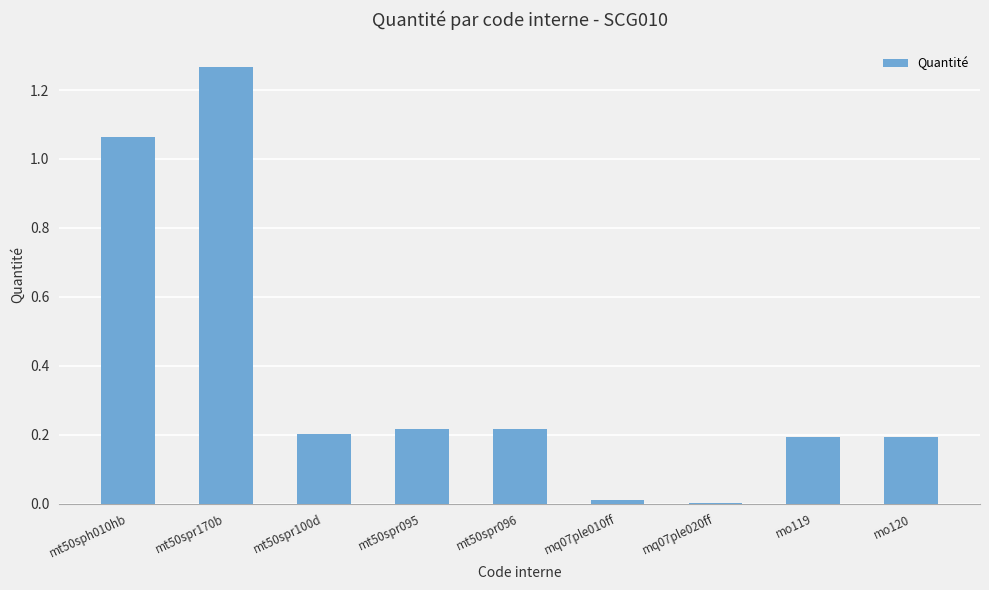

The chart shows a value of 0.0 at mq07ple010ff. True or false?

True